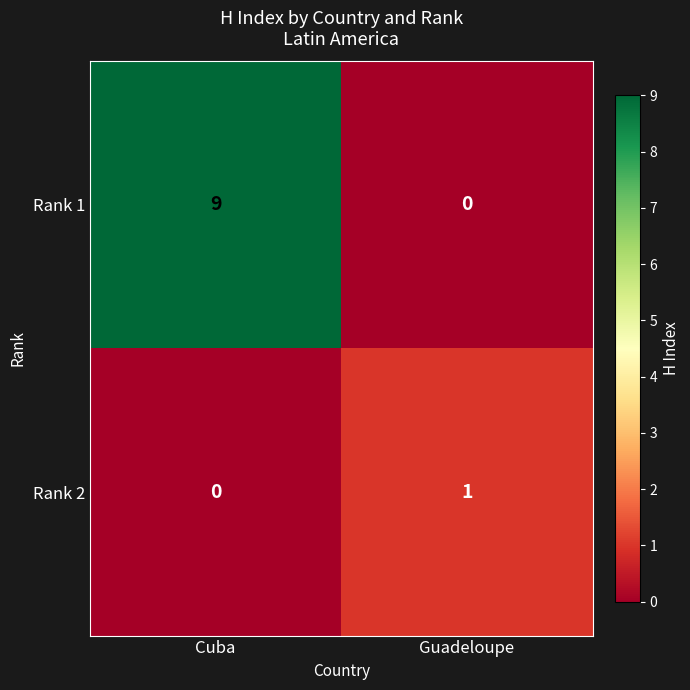

At which label does Rank 1 reach its peak?

Cuba